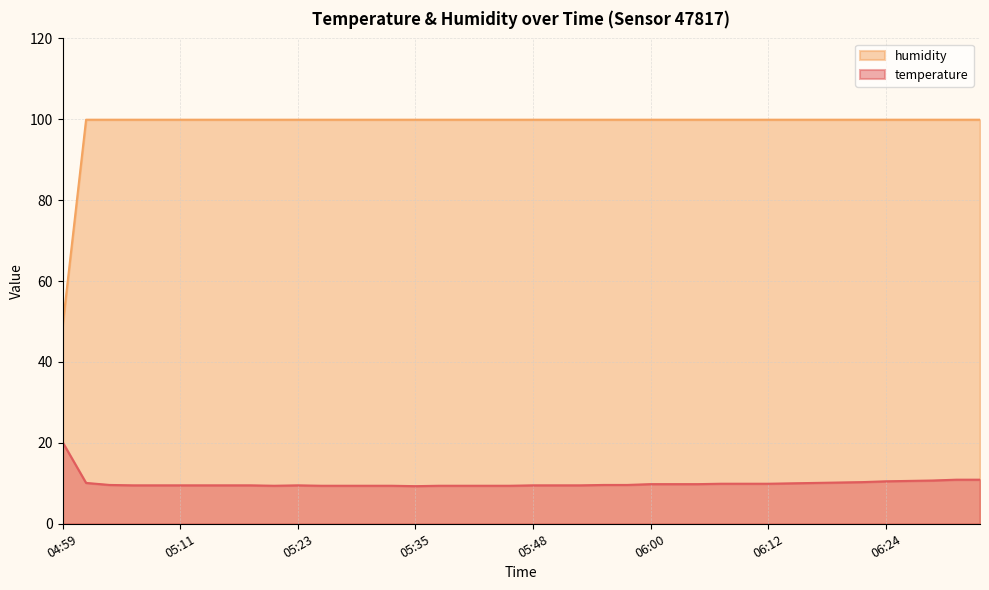

The temperature series shows 9.4 at 05:40. True or false?

True